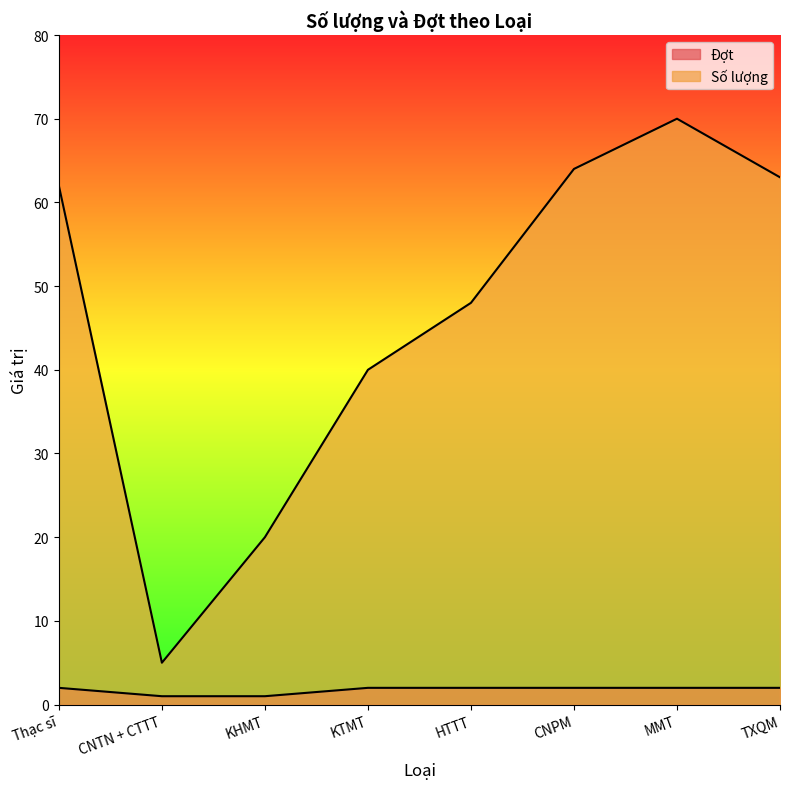

Which series has the largest total across all categories?

Số lượng